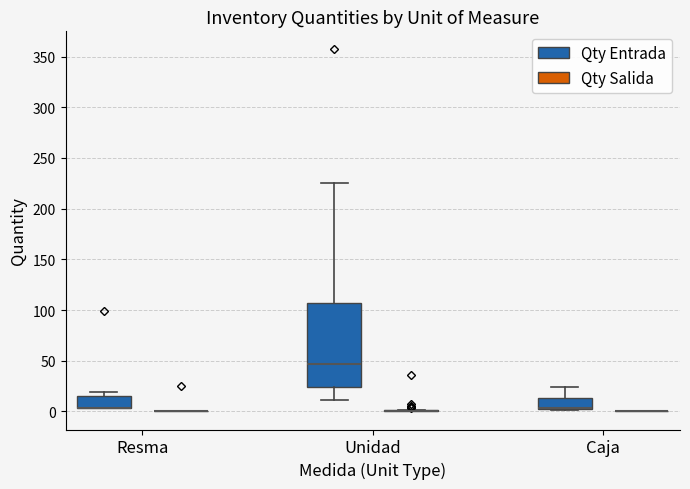

Where does the lower whisker of the box for Unidad (Qty Entrada) end on the y-axis? The values are not printed on the chart, so give them approximately, as read against the axis.

10